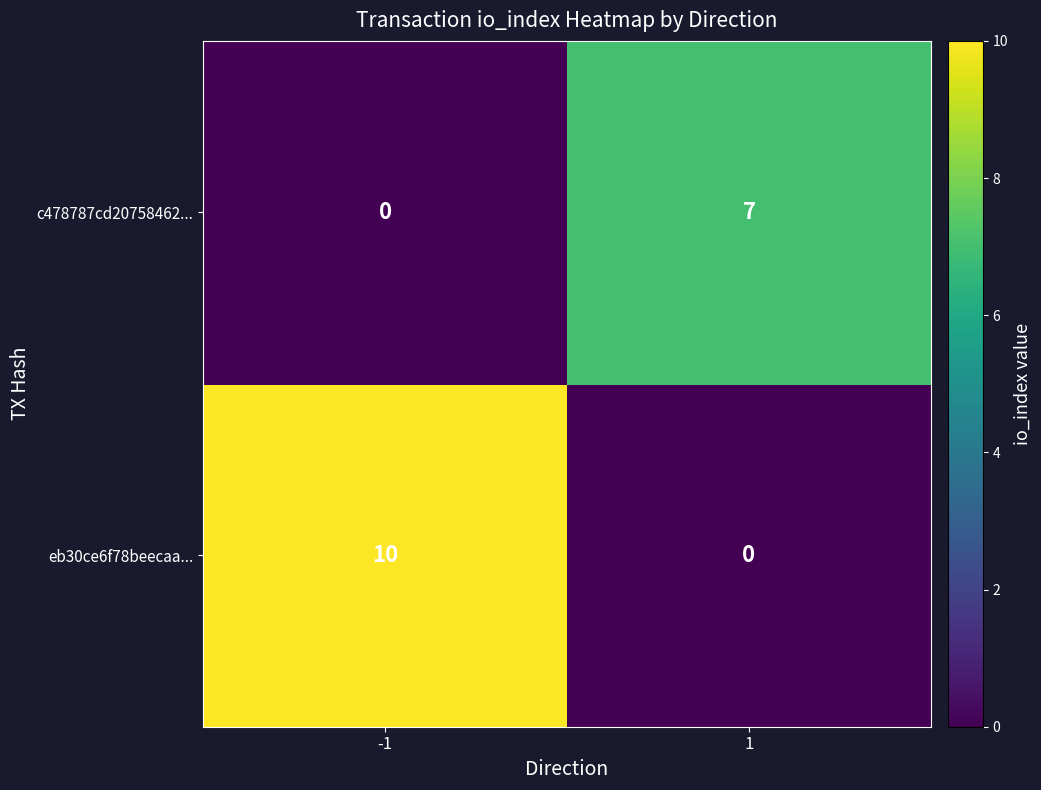

Which series changed the most between -1 and 1?

eb30ce6f78beecaa...